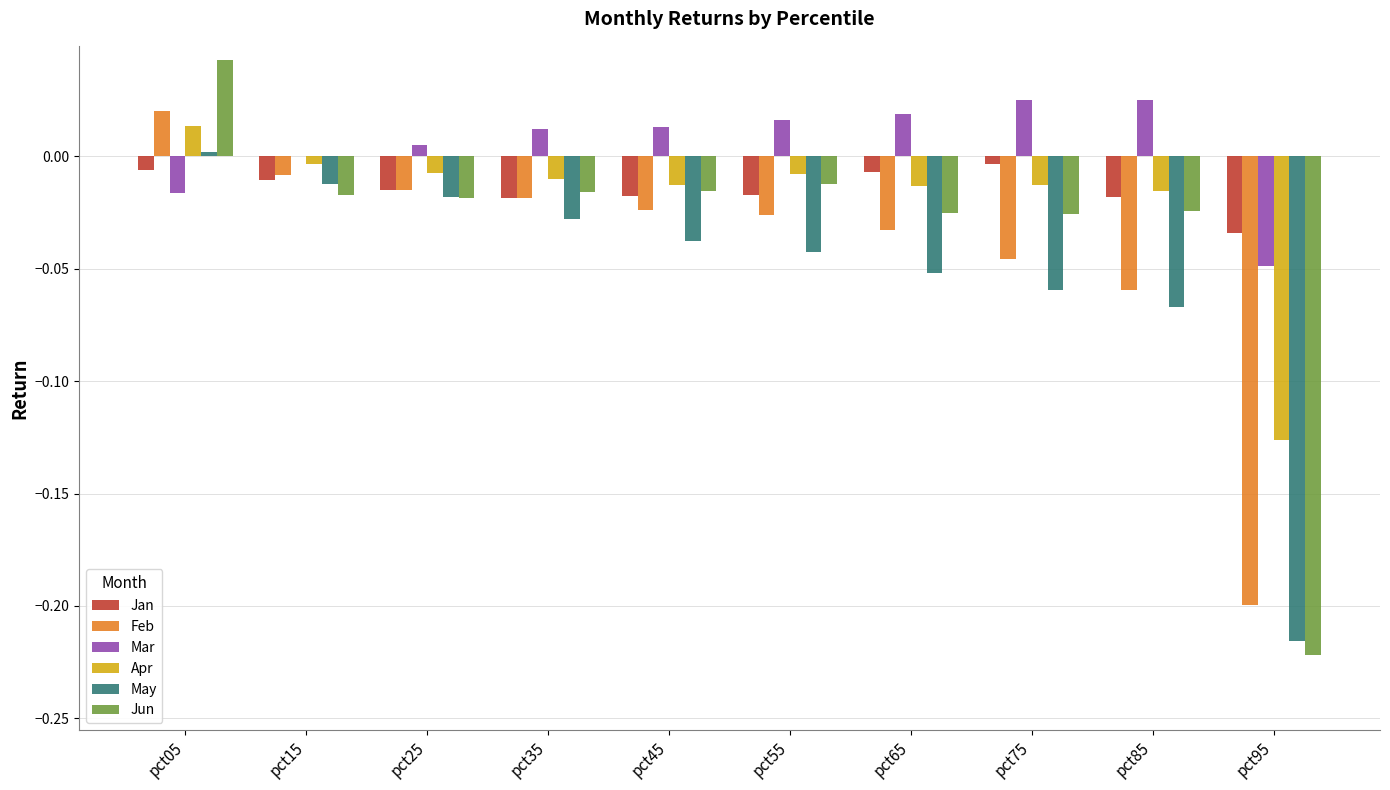

Which series changed the most between pct05 and pct65?

Jun